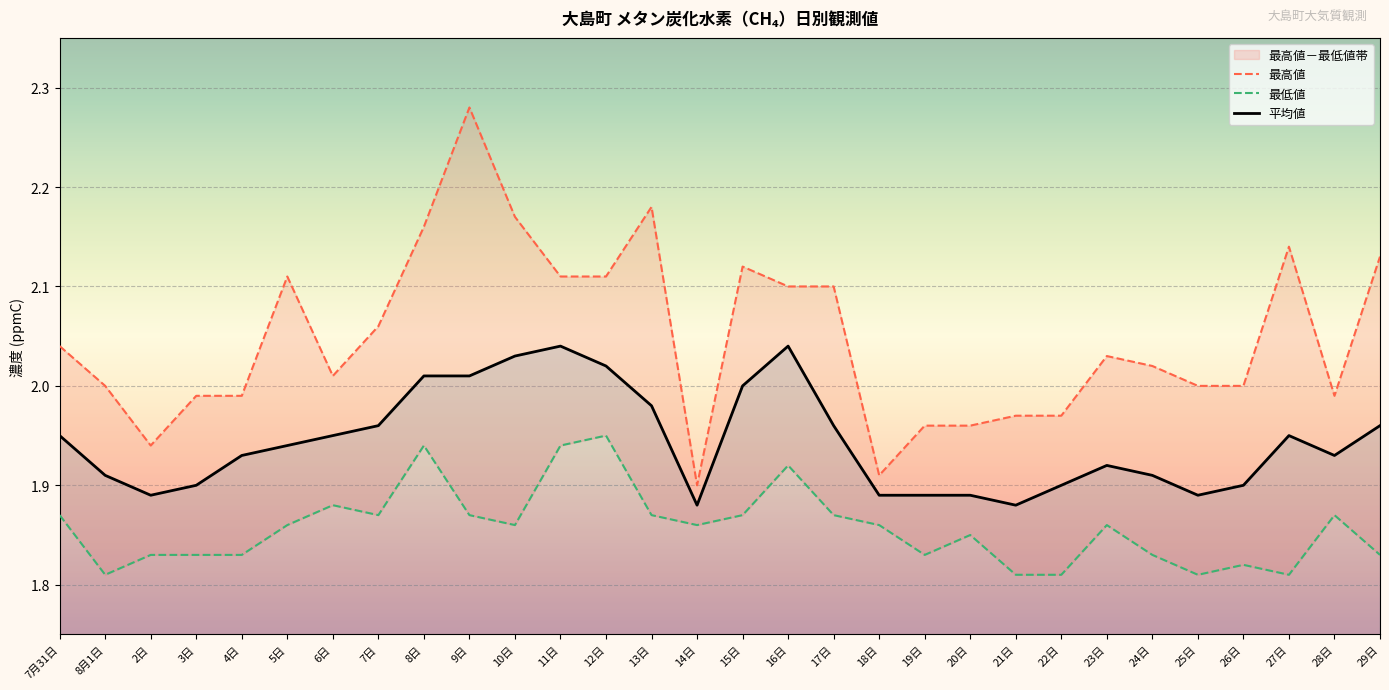

How many data points does each series have?

30